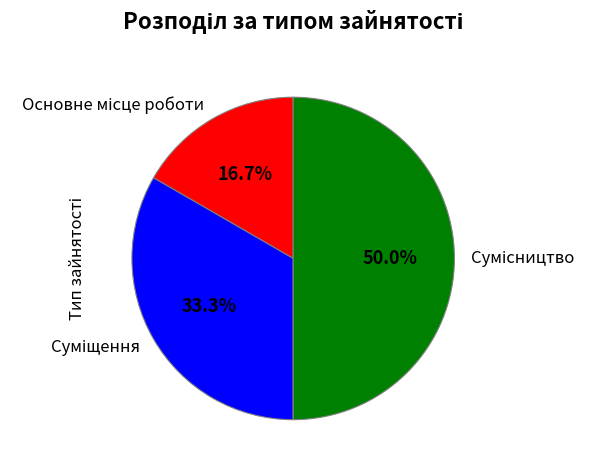

How many slices are in this pie chart?

3